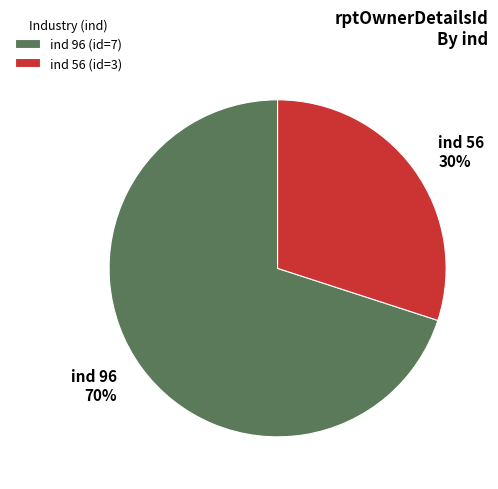

Is it true that ind 96 (id=7) is 57% of the pie?

False